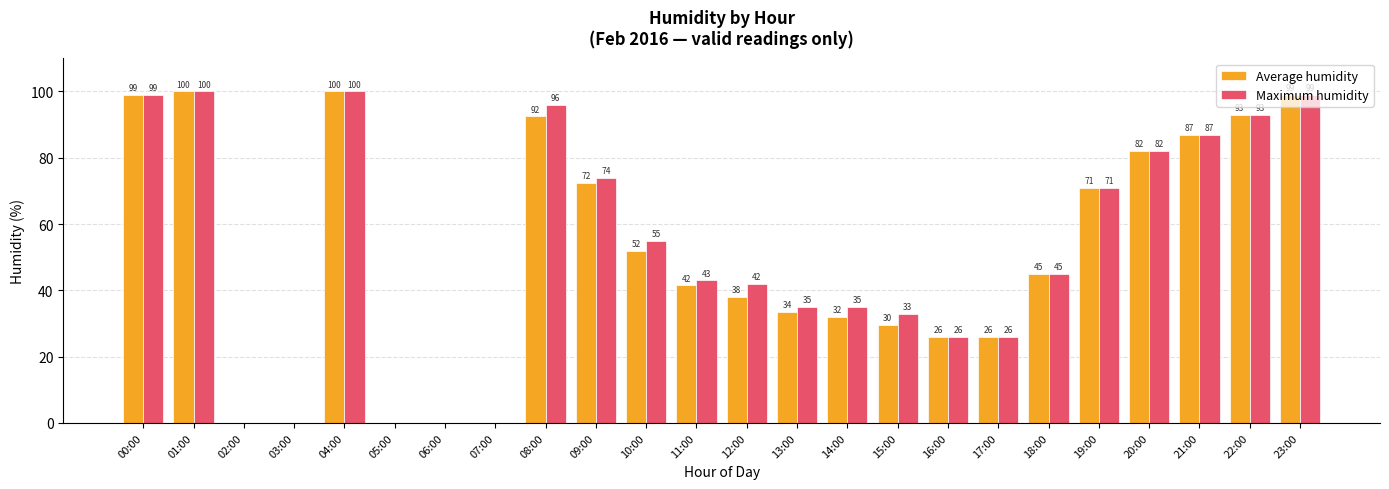

Is it true that Maximum humidity equals 71.0 at 19:00?

True